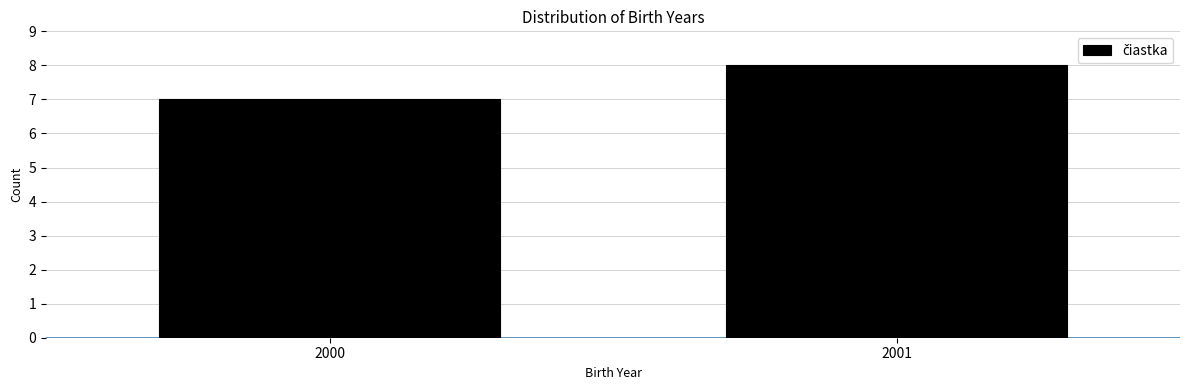

Reading right to left, extract all data points from this chart.

8	7